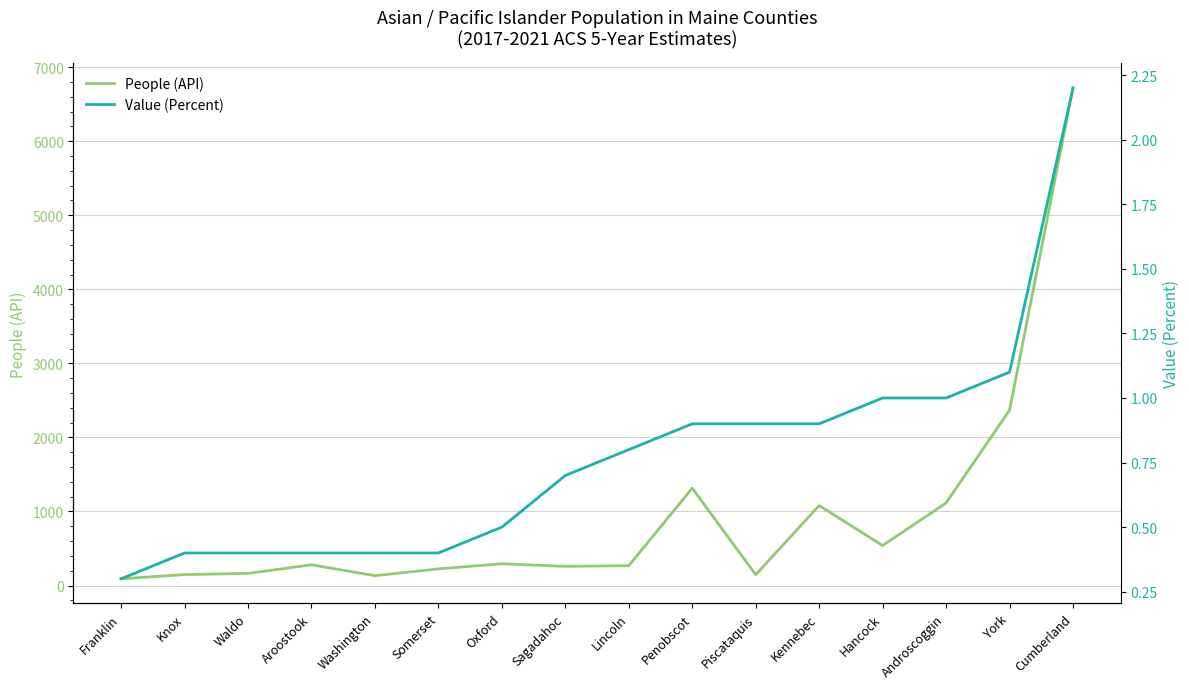

At Cumberland, list the series in order from largest to smallest.

People (API), Value (Percent)